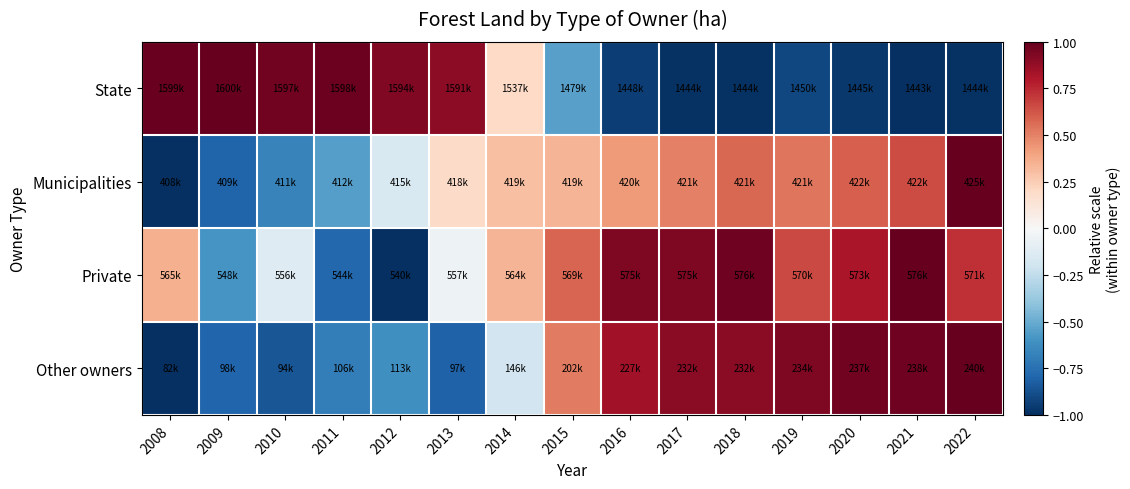

Reading left to right, what are all the values shown in this chart?

State: 2008=1.0	2009=1.0	2010=1.0	2011=1.0	2012=0.9	2013=0.9	2014=0.2	2015=-0.5	2016=-0.9	2017=-1.0	2018=-1.0	2019=-0.9	2020=-1.0	2021=-1.0	2022=-1.0
Municipalities: 2008=-1.0	2009=-0.8	2010=-0.7	2011=-0.5	2012=-0.1	2013=0.2	2014=0.3	2015=0.3	2016=0.4	2017=0.5	2018=0.6	2019=0.5	2020=0.6	2021=0.7	2022=1.0
Private: 2008=0.4	2009=-0.6	2010=-0.1	2011=-0.8	2012=-1.0	2013=-0.0	2014=0.3	2015=0.6	2016=0.9	2017=0.9	2018=1.0	2019=0.7	2020=0.8	2021=1.0	2022=0.7
Other owners: 2008=-1.0	2009=-0.8	2010=-0.9	2011=-0.7	2012=-0.6	2013=-0.8	2014=-0.2	2015=0.5	2016=0.8	2017=0.9	2018=0.9	2019=0.9	2020=1.0	2021=1.0	2022=1.0